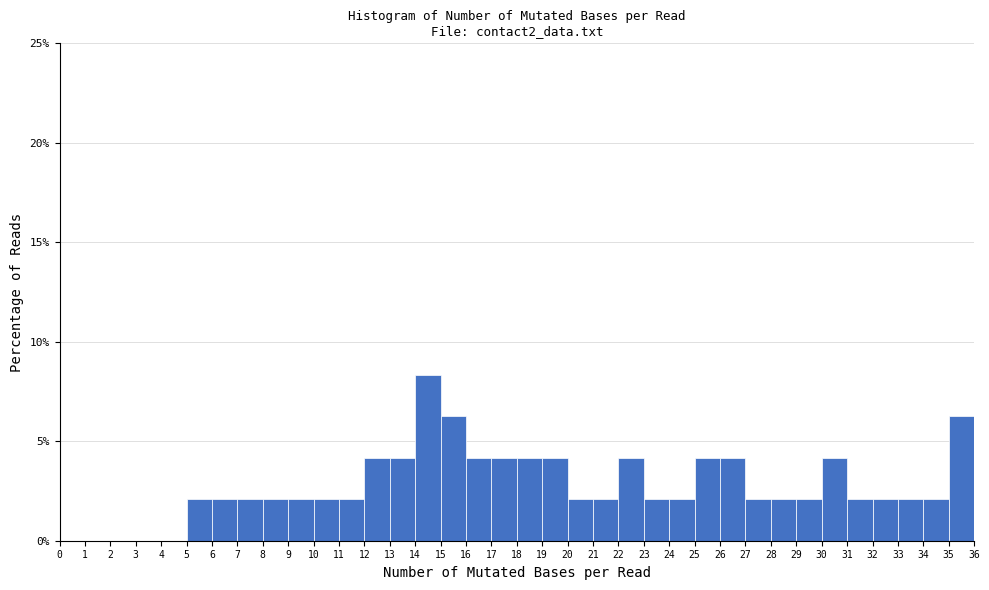

How tall is the bar that spans 33 to 34 on the x-axis? The values are not printed on the chart, so give them approximately, as read against the axis.

2.0